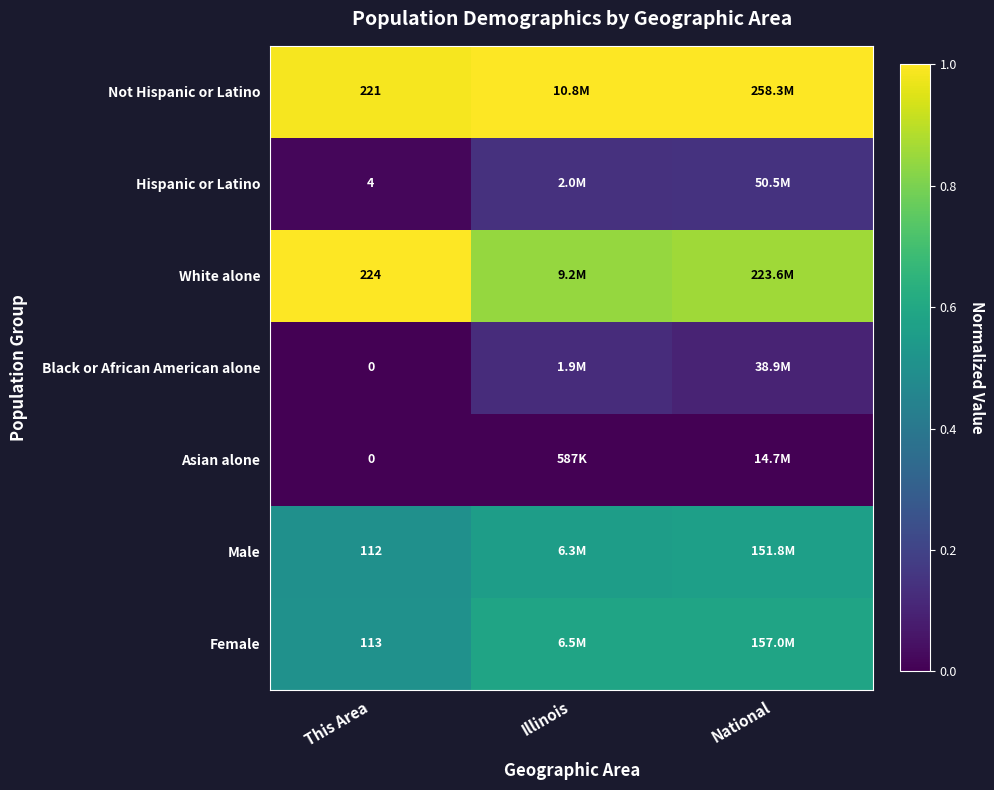

At how many categories does at least one series exceed 0?

3